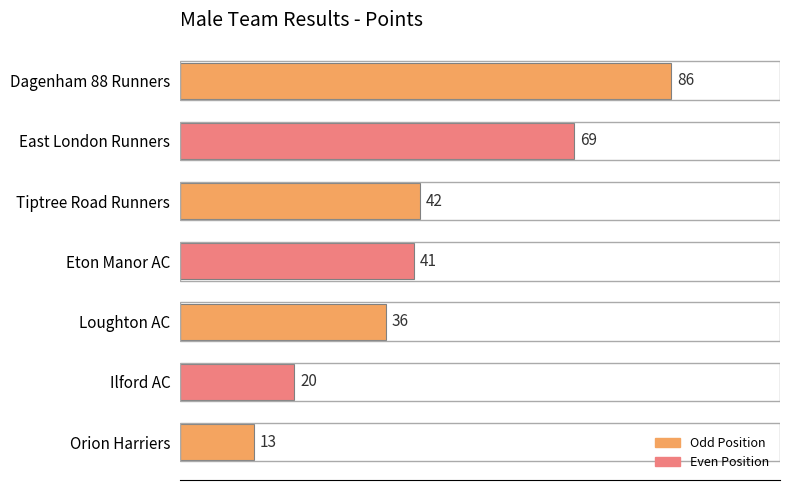

List the labels in order of value, largest first.

Dagenham 88 Runners, East London Runners, Tiptree Road Runners, Eton Manor AC, Loughton AC, Ilford AC, Orion Harriers